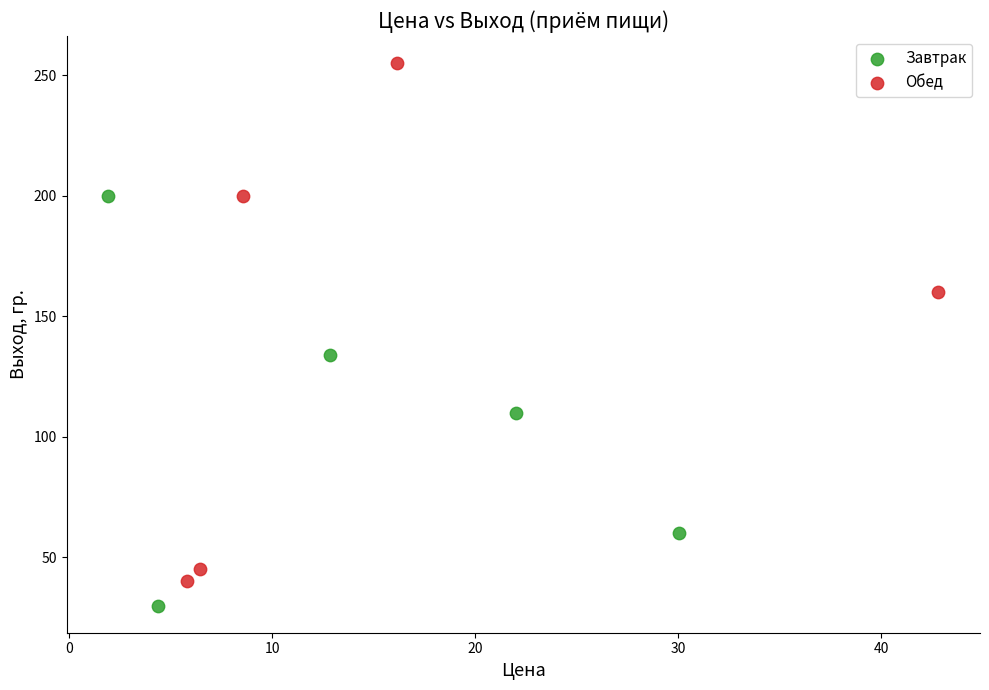

Which series reaches the minimum Y coordinate?

Завтрак